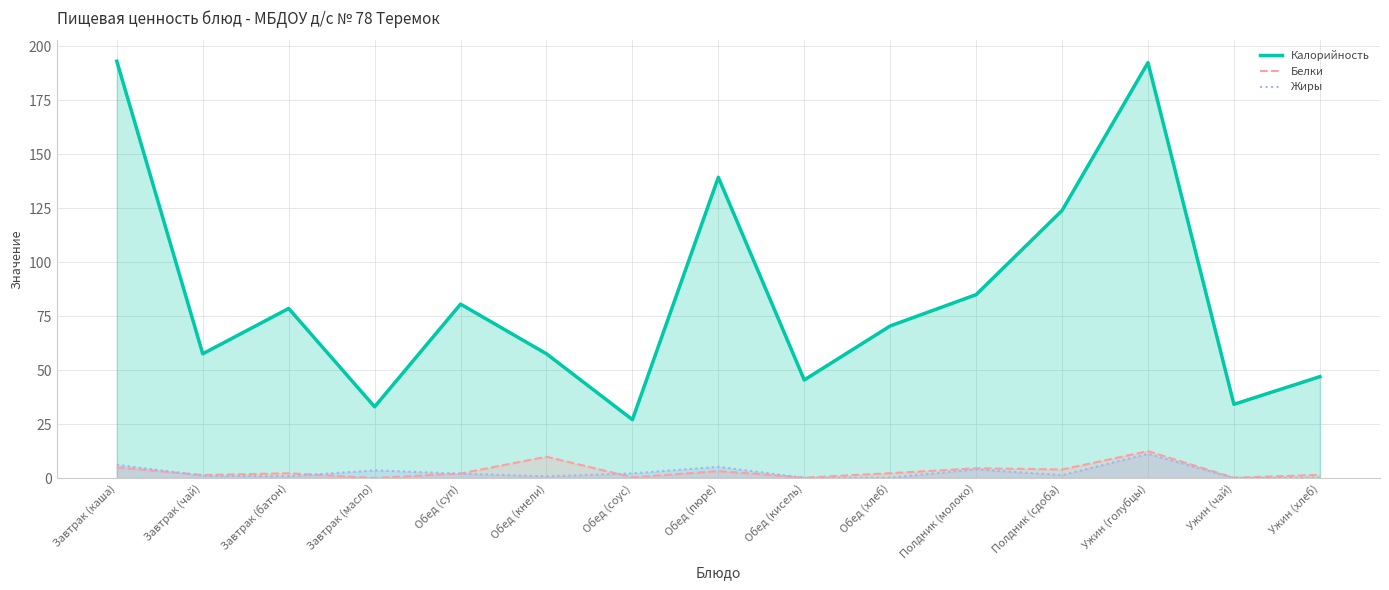

Is it true that Жиры equals 0.1 at Обед (хлеб)?

False